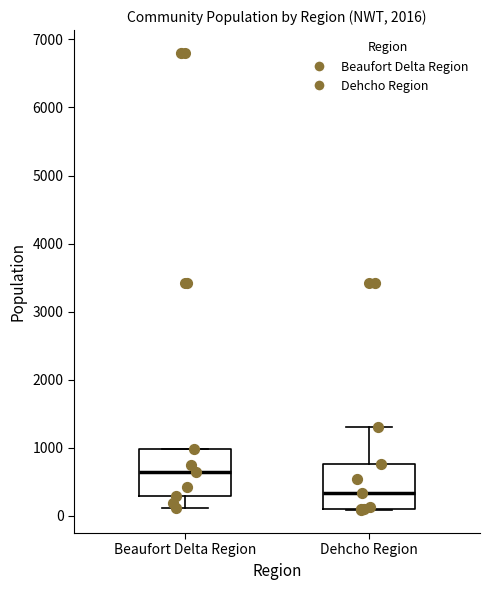

Where does the lower whisker of the box for Beaufort Delta Region end on the y-axis? The values are not printed on the chart, so give them approximately, as read against the axis.

100